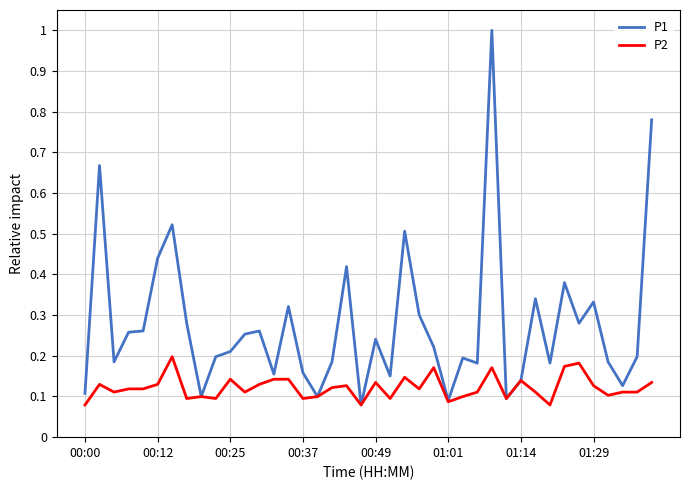

List the series in order of their overall mean, lowest first.

P2, P1